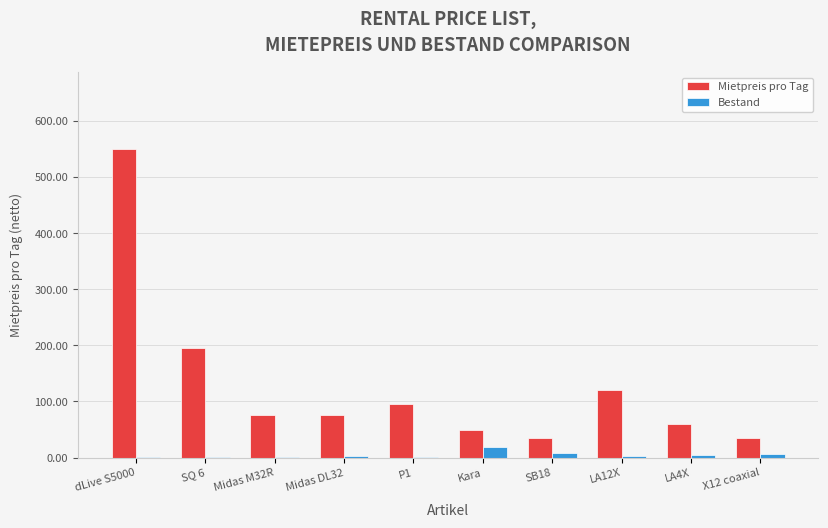

Is it true that Mietpreis pro Tag equals 940 at dLive S5000?

False